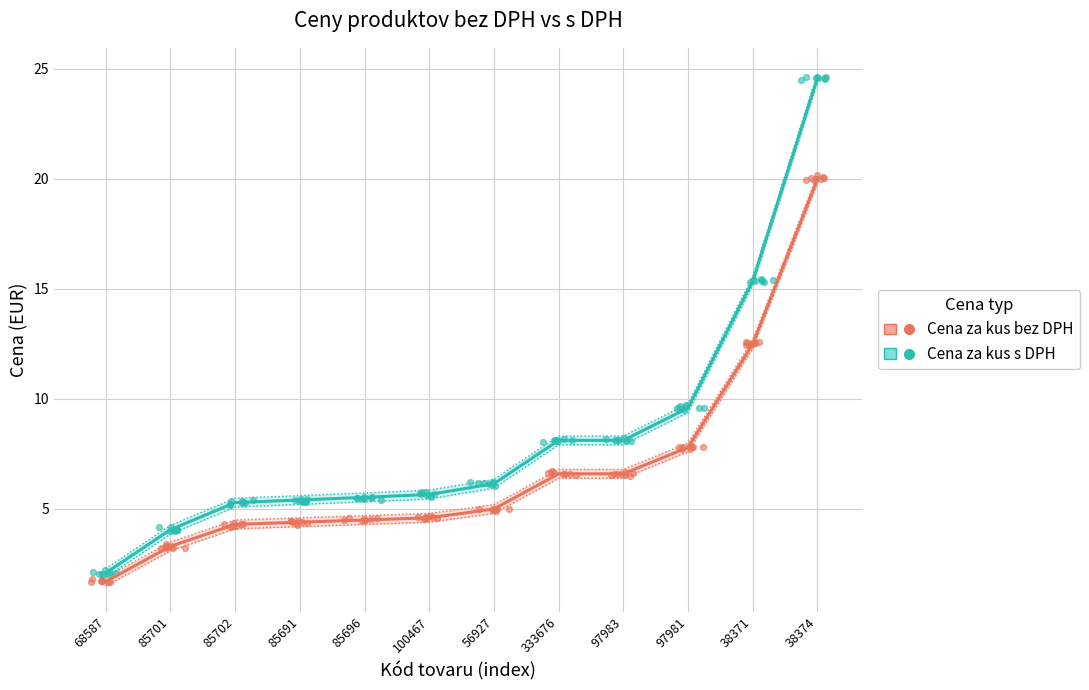

Which series contains the highest Y value?

Cena za kus s DPH